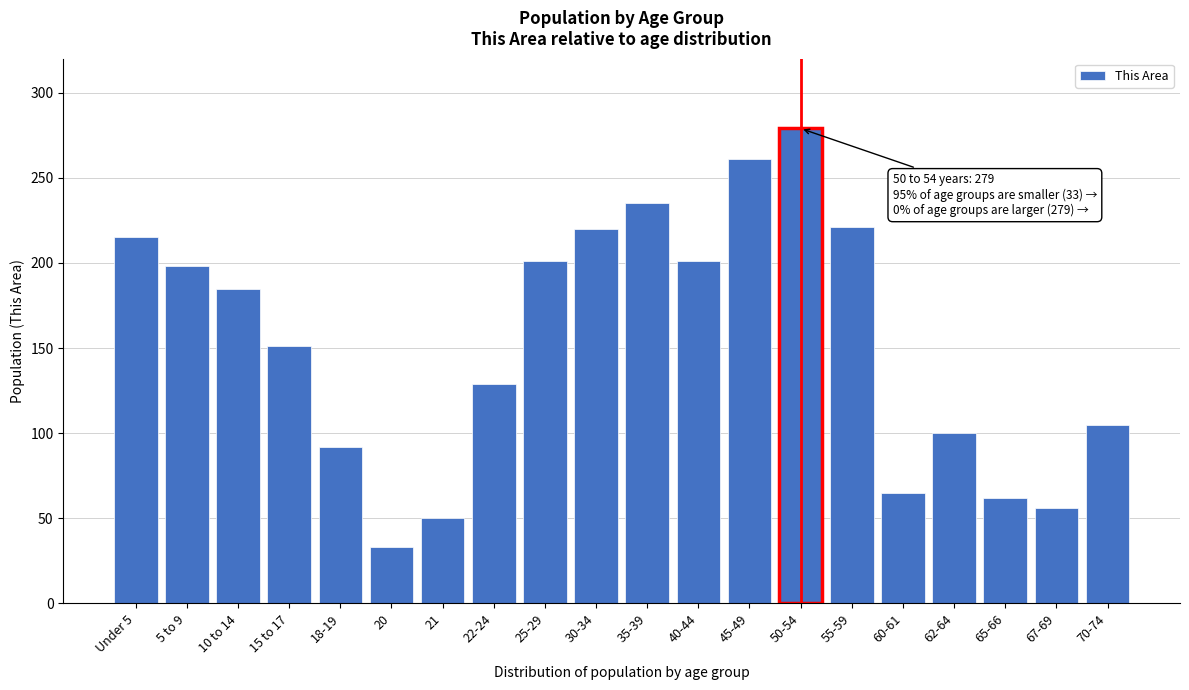

Where is the data nearest to the value 156?

15 to 17